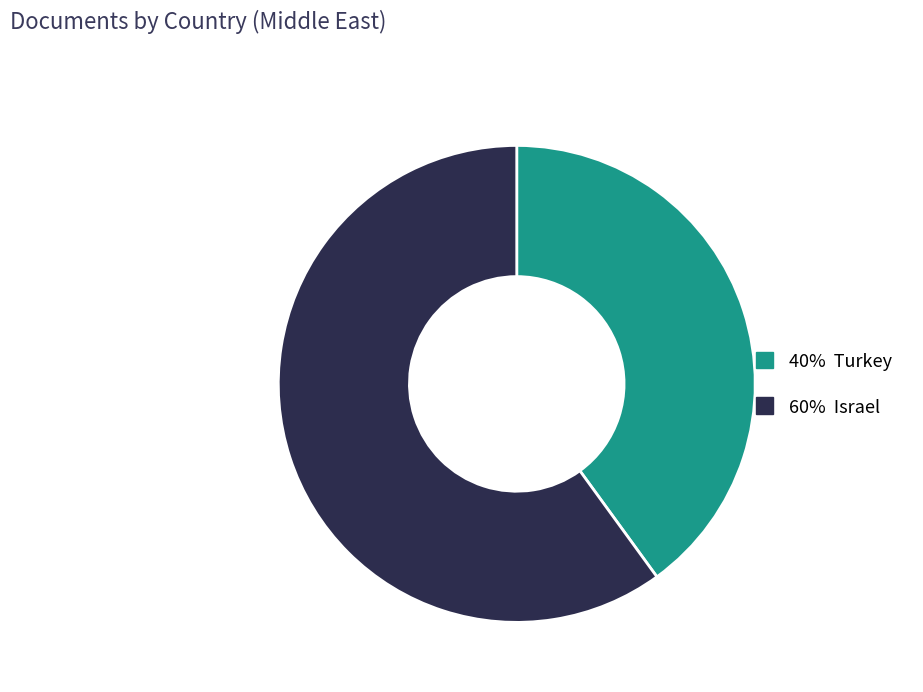

Is there a majority slice in this chart?

Yes